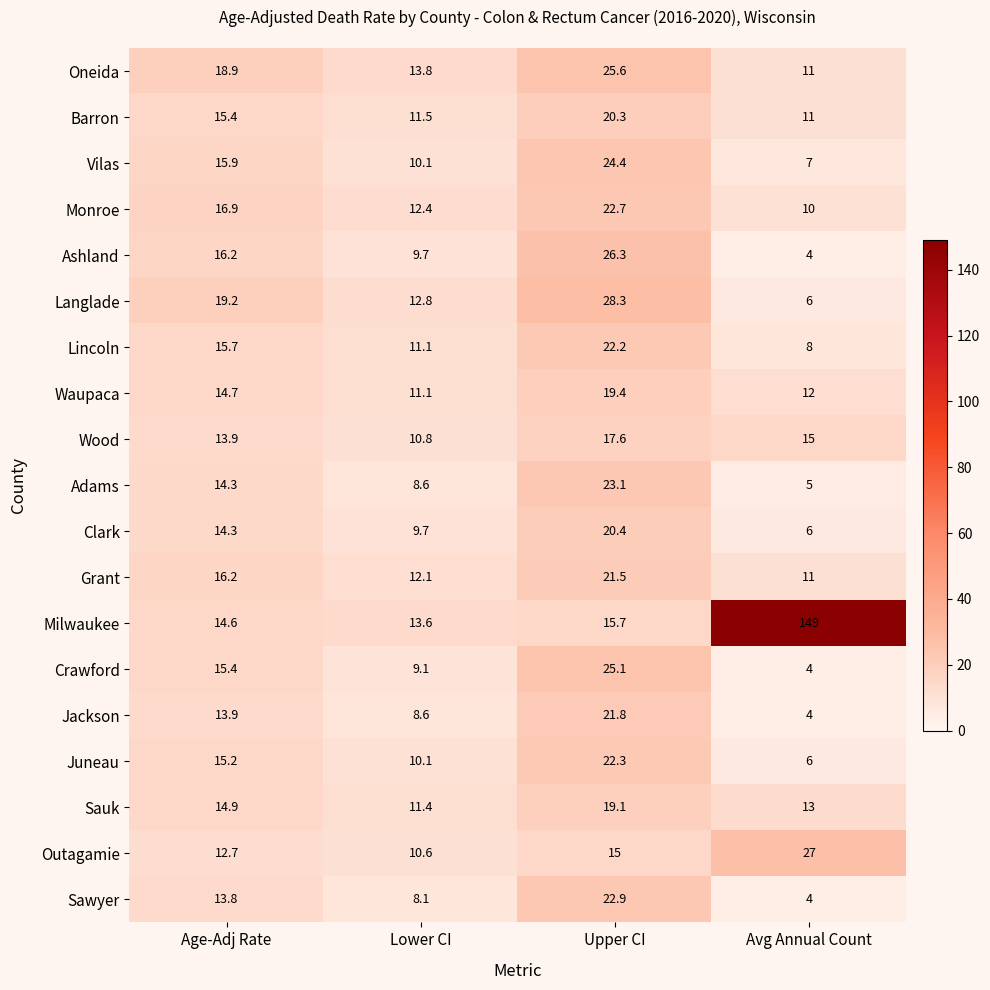

What is the difference between the Clark values at Avg Annual Count and Lower CI?

3.7